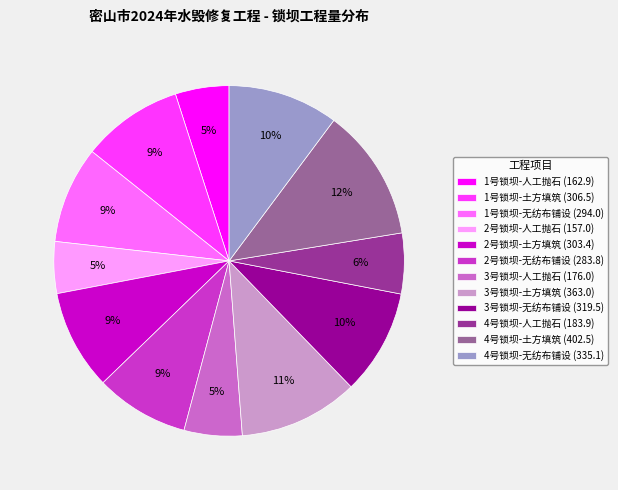

To the nearest percent, what is the average slice percentage?

8%